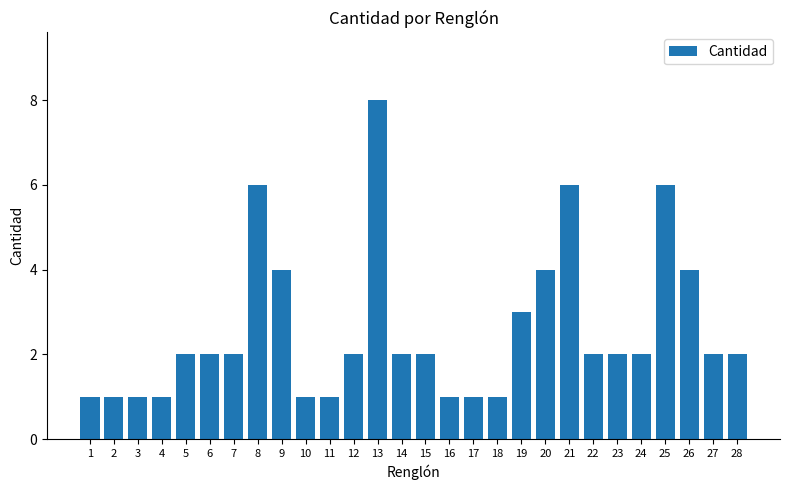

What is the difference between the maximum and minimum values?

7